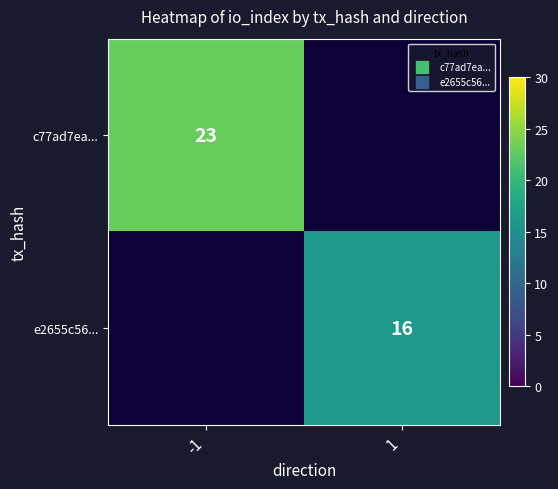

Count the number of categories in the chart.

2